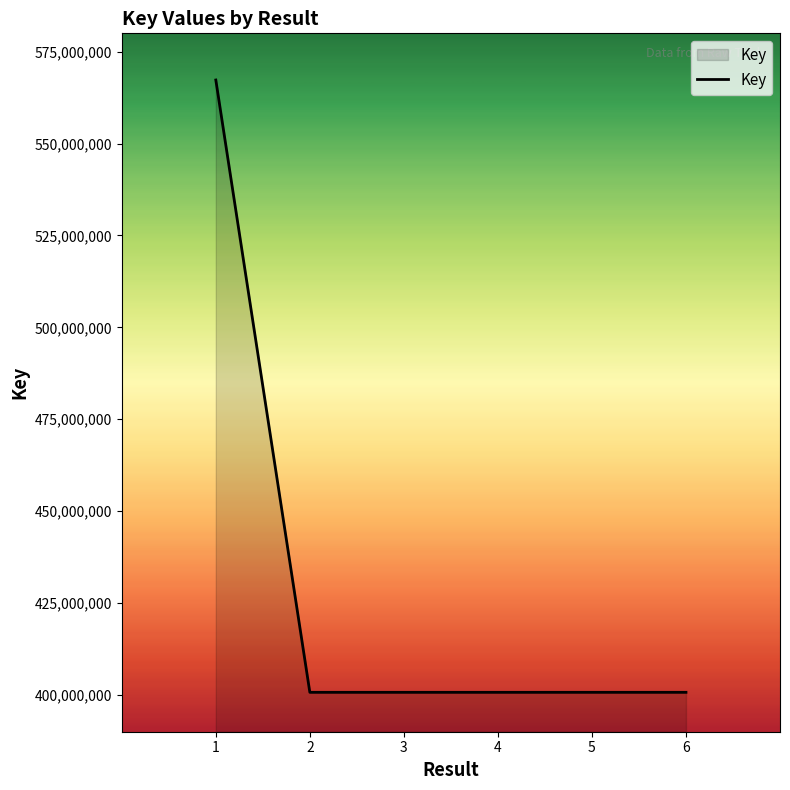

What is the minimum value shown in the chart?

400716355